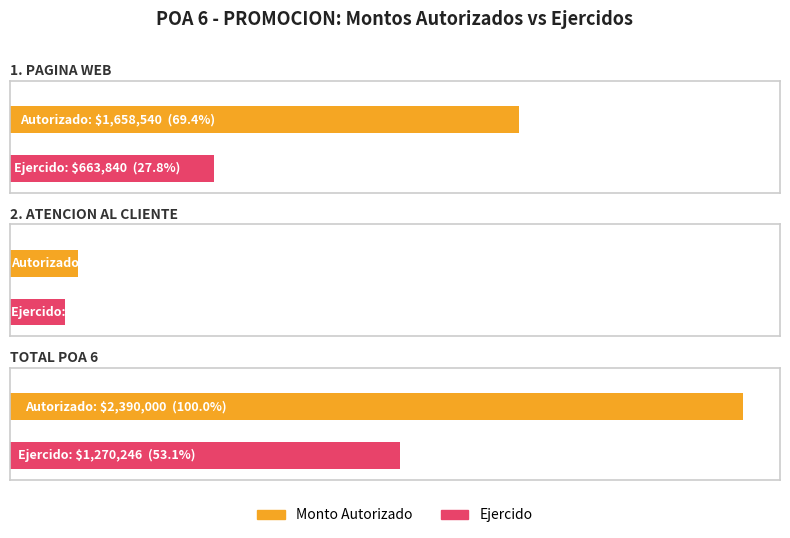

Which series has the largest total across all categories?

Monto Autorizado